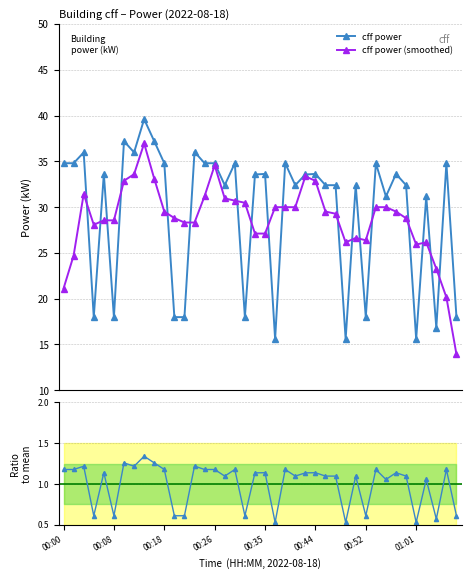

What is the lowest value of the cff power series?

15.6